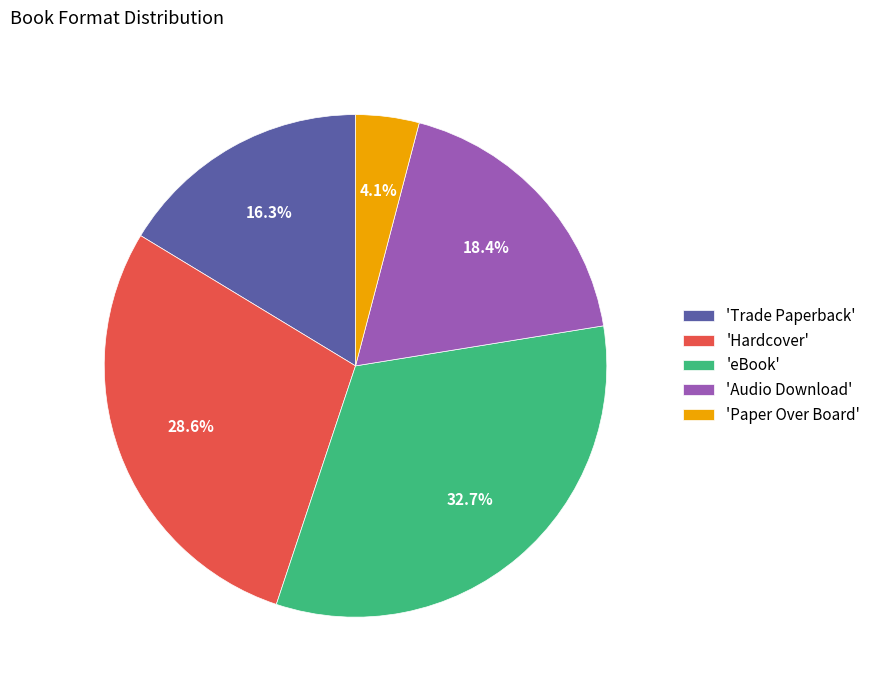

Approximately how many times larger is the value at 'Hardcover' compared to 'Audio Download'?

1.6